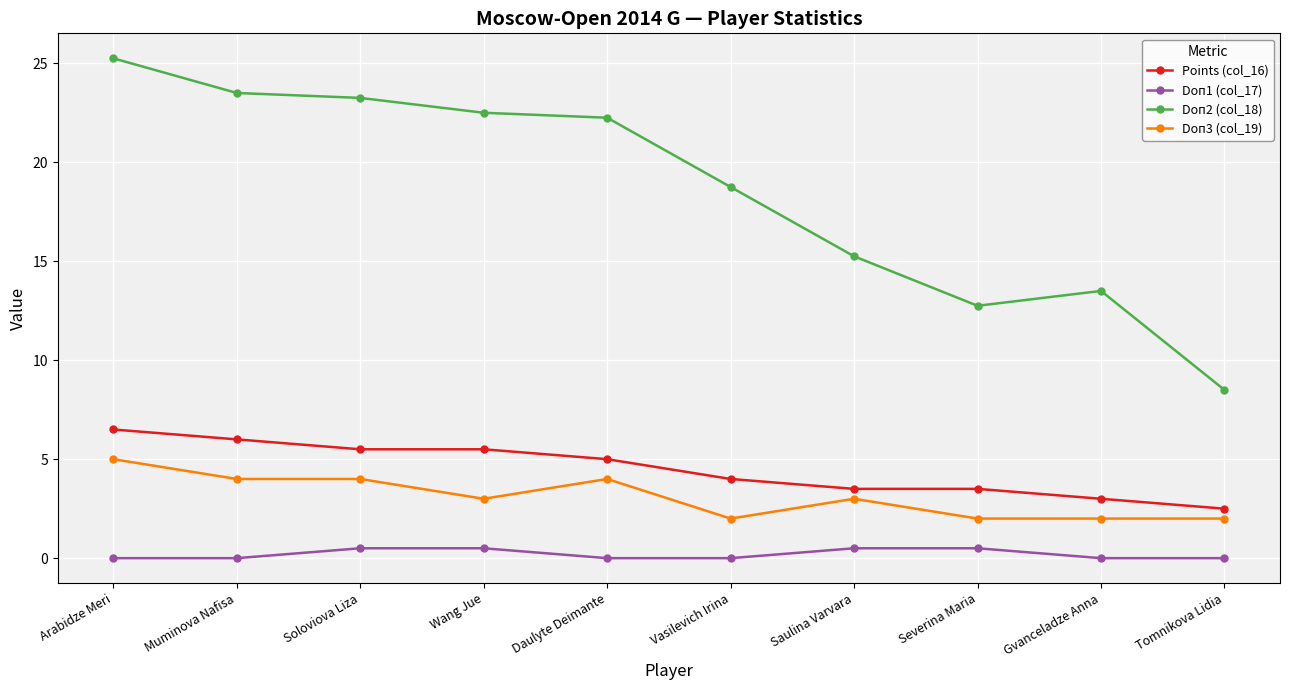

The Doп3 (col_19) series shows 4.0 at Daulyte Deimante. True or false?

True